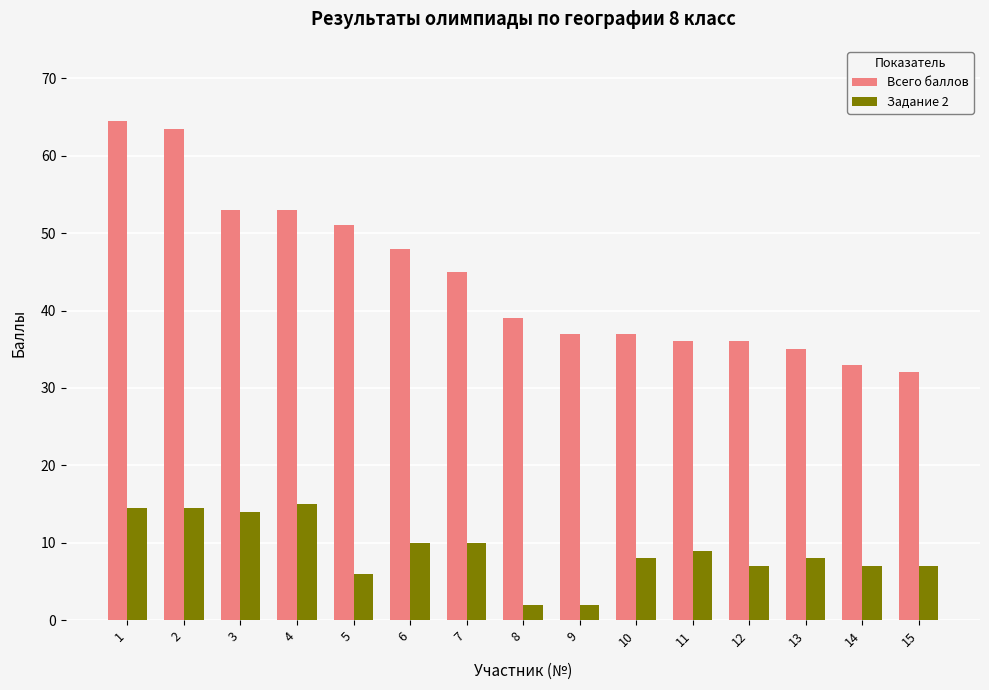

What is the maximum value for Задание 2?

15.0